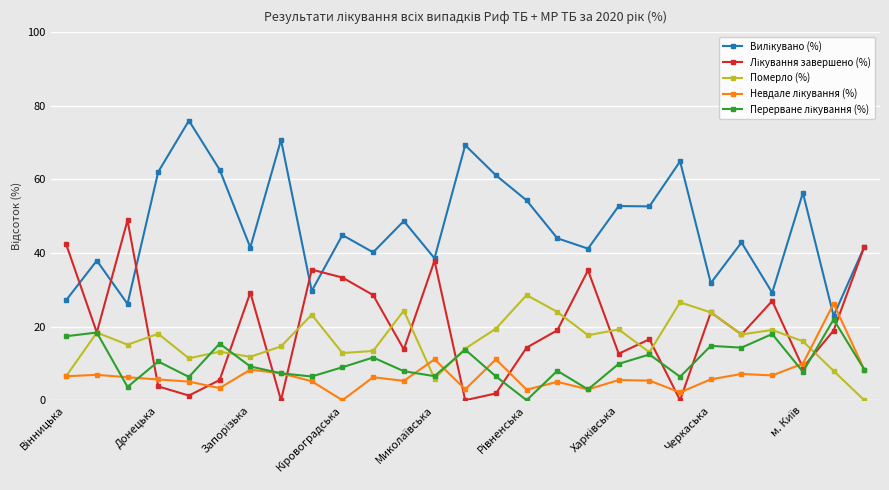

Reading left to right, transcribe all the data shown in this chart.

Вилікувано (%): 27.2	37.9	26.2	62.0	76.0	62.6	41.5	70.7	29.7	44.9	40.2	48.7	38.6	69.3	61.1	54.3	44.0	41.2	52.8	52.7	64.9	31.8	42.9	29.2	56.4	22.9	41.7
Лікування завершено (%): 42.4	18.4	48.9	3.8	1.3	5.5	29.3	0.0	35.5	33.3	28.6	13.8	37.9	0.0	1.9	14.3	19.0	35.3	12.6	16.6	0.0	23.9	17.9	27.0	8.8	18.9	41.7
Померло (%): 6.5	18.4	15.1	18.1	11.4	13.2	11.8	14.6	23.2	12.8	13.4	24.3	5.9	14.0	19.4	28.6	24.0	17.6	19.2	13.0	26.6	23.9	17.9	19.1	16.0	8.0	0.0
Невдале лікування (%): 6.5	6.9	6.2	5.6	5.1	3.3	8.3	7.3	5.2	0.0	6.2	5.3	11.1	3.0	11.1	2.9	5.0	2.9	5.5	5.3	2.1	5.7	7.1	6.7	9.9	26.2	8.3
Перерване лікування (%): 17.4	18.4	3.6	10.5	6.3	15.4	9.2	7.3	6.5	9.0	11.6	7.9	6.5	13.8	6.5	0.0	8.0	2.9	9.9	12.4	6.4	14.8	14.3	18.0	7.7	21.9	8.3